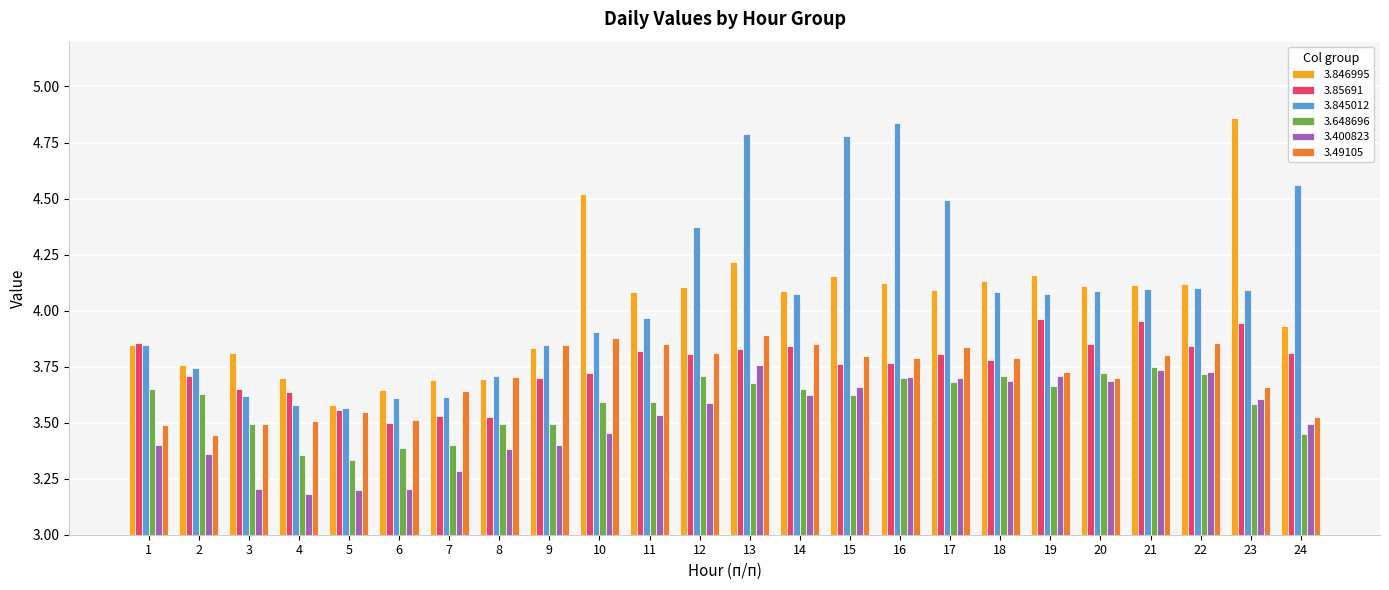

True or false: 3.845012 has a value of 5.9 at 5.

False